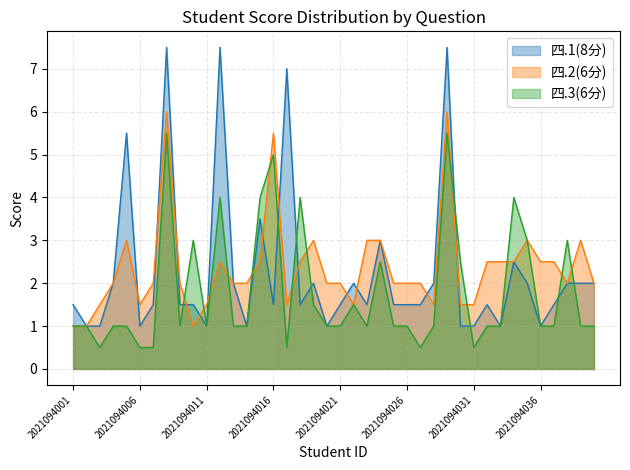

Count the 四.2(6分) values in the range 1 to 2.

23